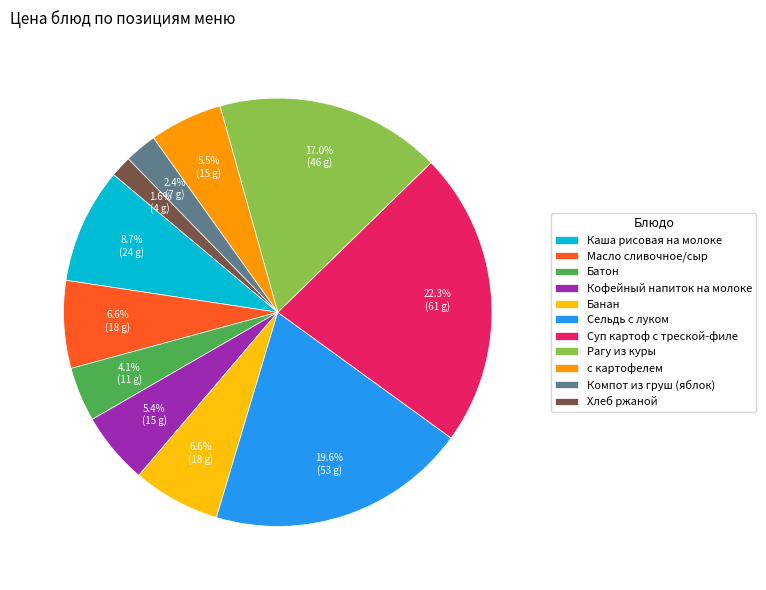

To the nearest percent, what is the average slice percentage?

9%